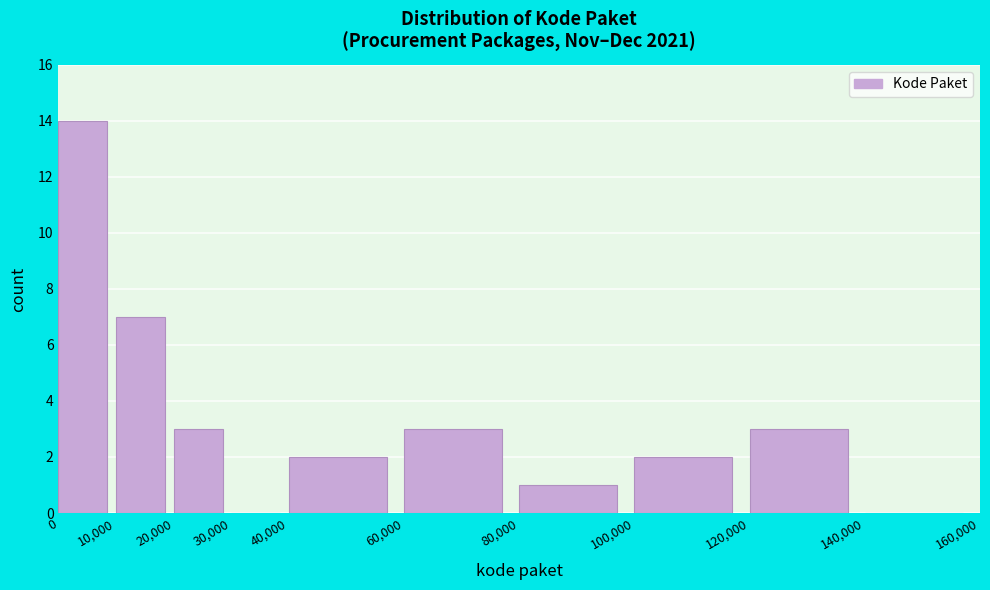

Reading left to right, list every bar in this chart as the range it spans on the x-axis followed by its height. The values are not printed on the chart, so give them approximately, as read against the axis.

0 to 10,000: 14
10,000 to 20,000: 7
20,000 to 30,000: 3
30,000 to 40,000: 0
40,000 to 60,000: 2
60,000 to 80,000: 3
80,000 to 100,000: 1
100,000 to 120,000: 2
120,000 to 140,000: 3
140,000 to 160,000: 0